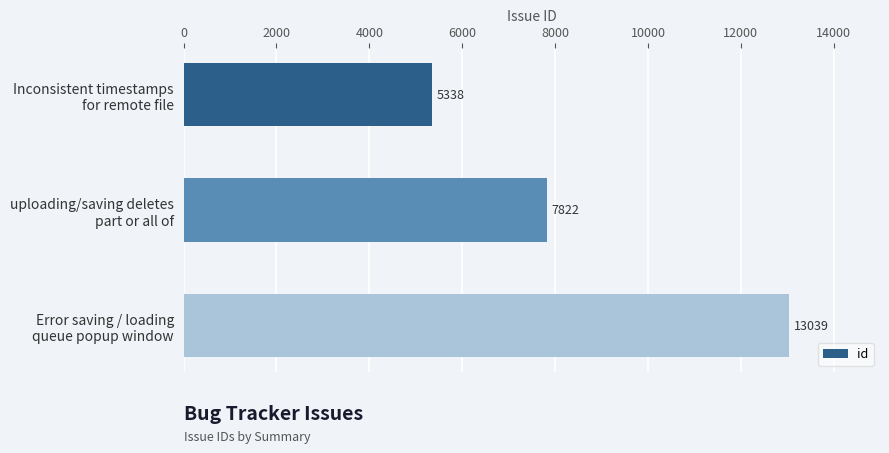

How many values are below 7822?

1